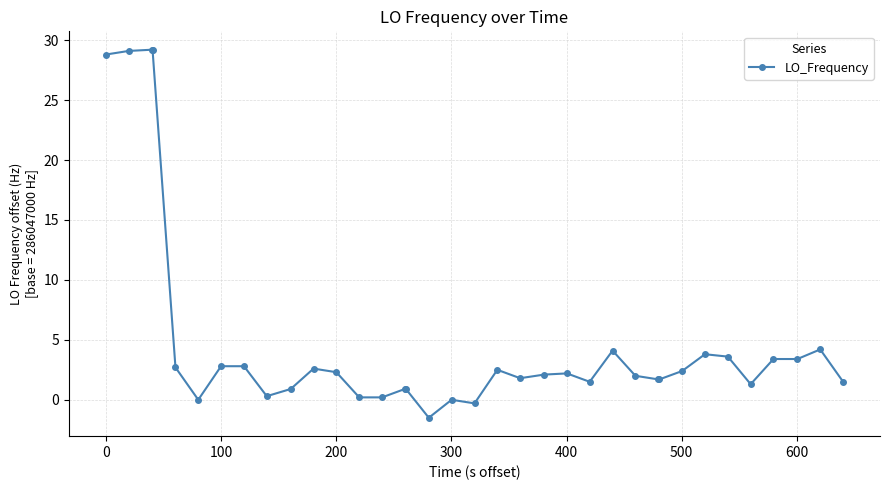

What is the greatest value displayed?

29.2